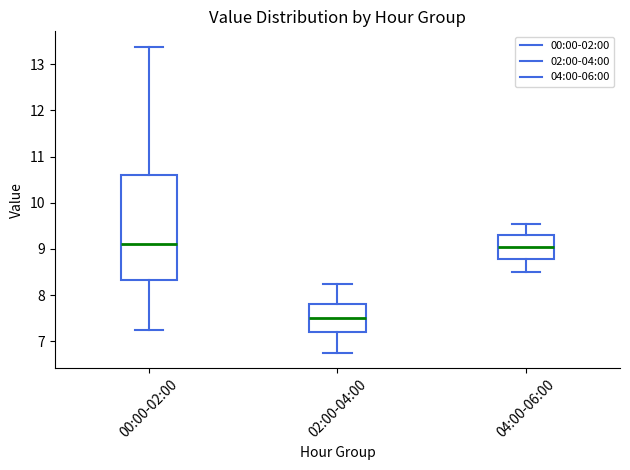

Where does the upper whisker of the box for 04:00-06:00 end on the y-axis? The values are not printed on the chart, so give them approximately, as read against the axis.

9.6